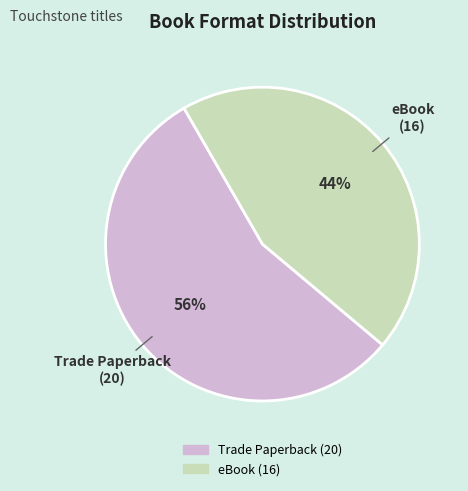

How many slices are in this pie chart?

2